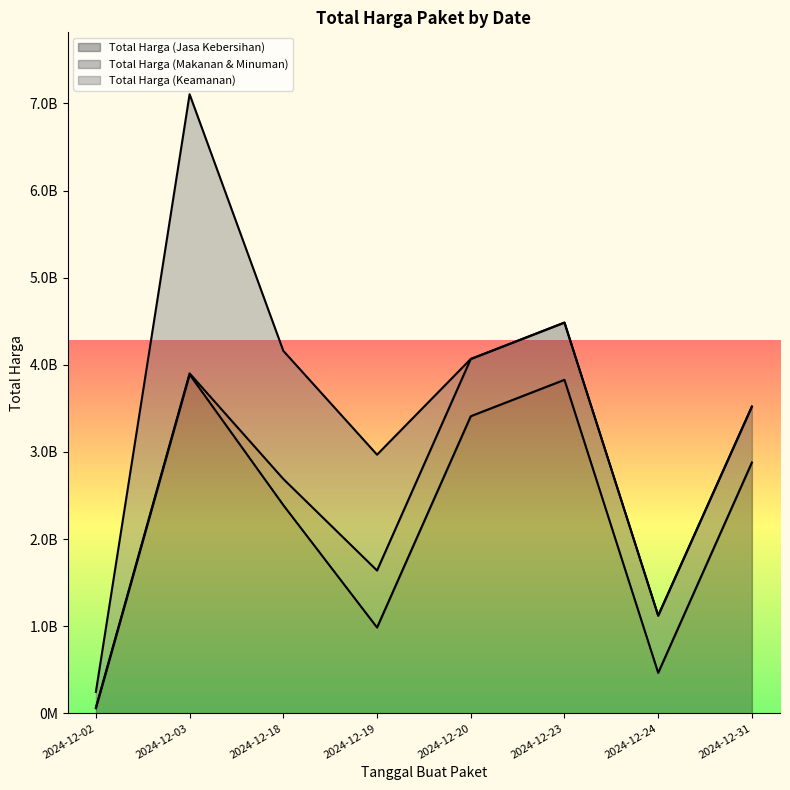

Does the chart display data point markers on the line(s)?

No